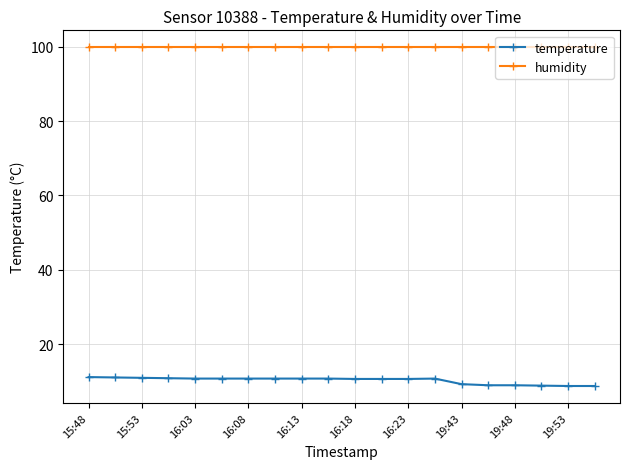

Rank the series by their maximum value, from highest to lowest.

humidity, temperature